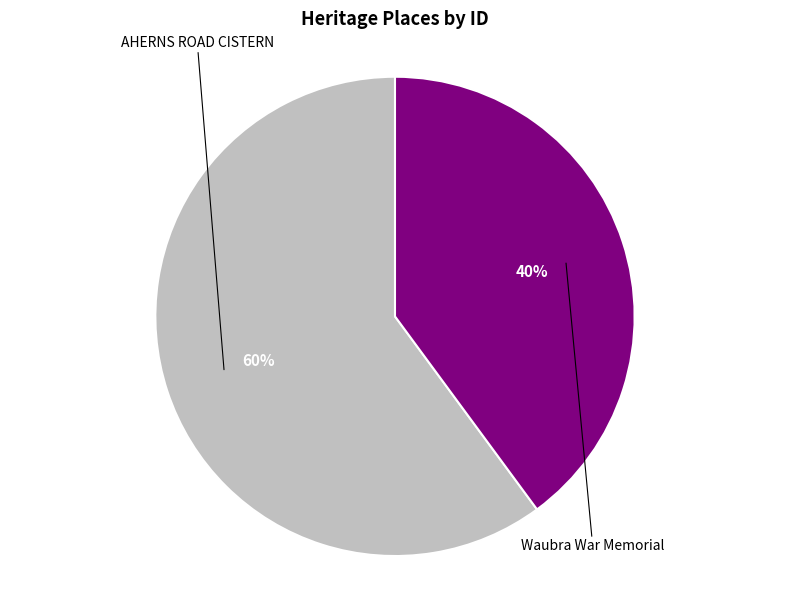

To the nearest percent, what portion does Waubra War Memorial represent?

40%